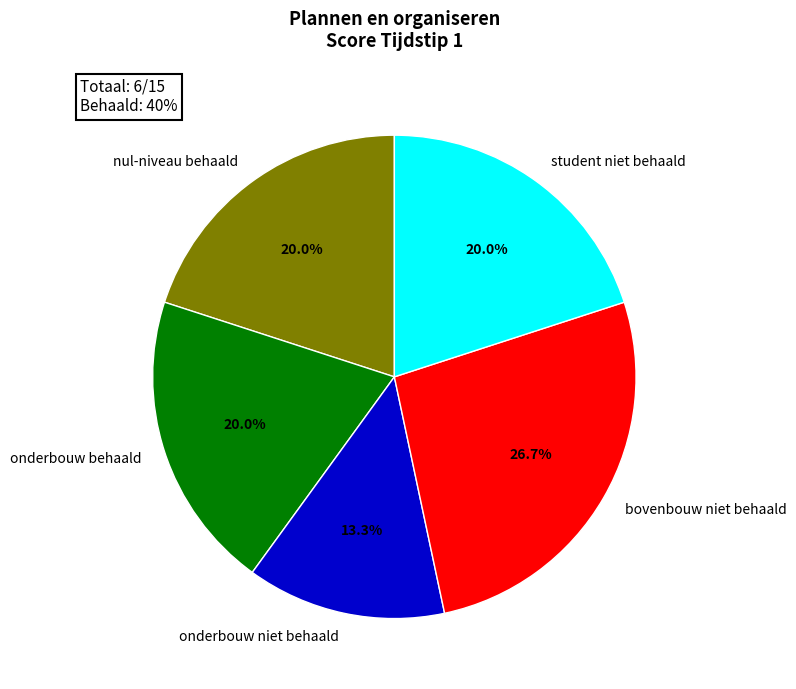

Which category has the smallest portion of the pie?

onderbouw niet behaald